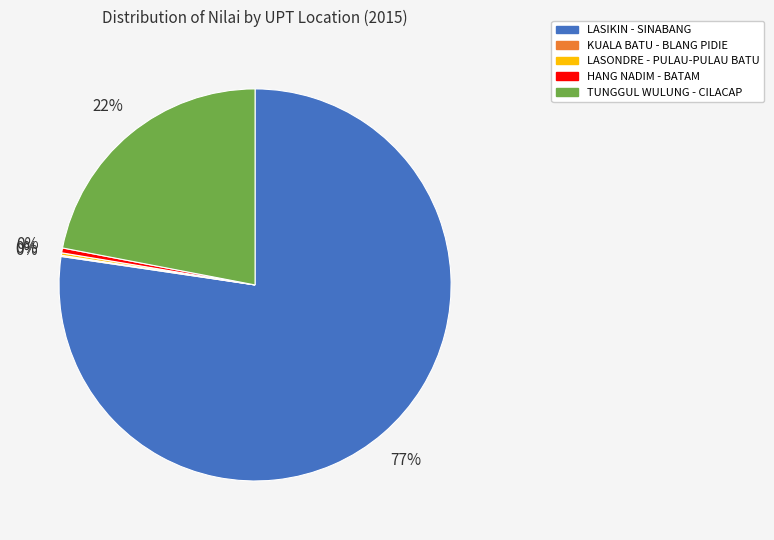

What is the largest slice in the pie chart?

LASIKIN - SINABANG